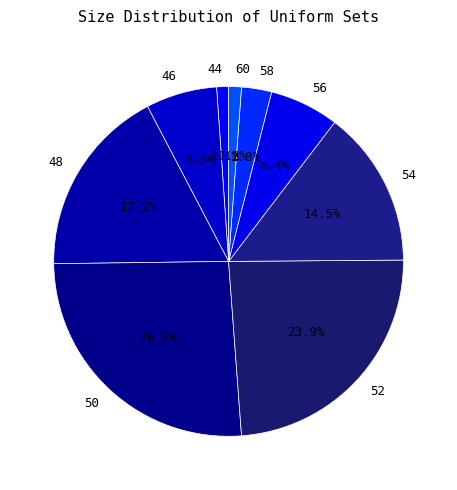

To the nearest percent, what is the combined percentage of 58 and 54?

17%